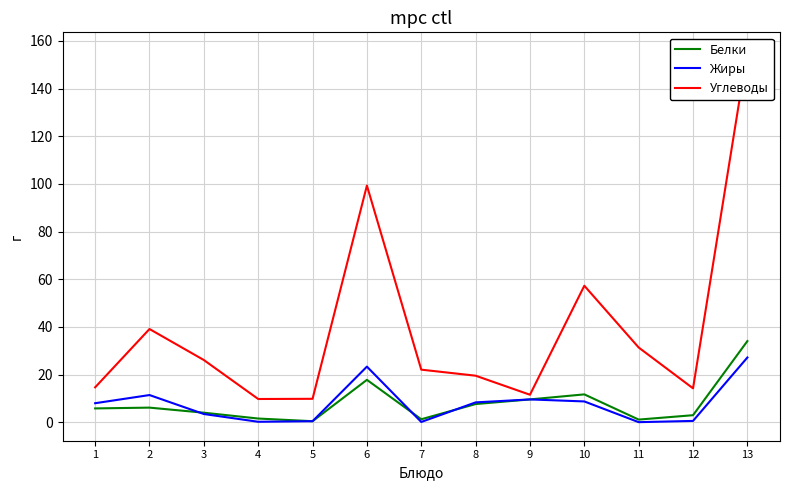

Where does the Жиры series first go above 7?

1